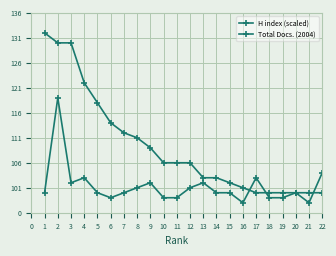

Does the chart have visible grid lines?

Yes